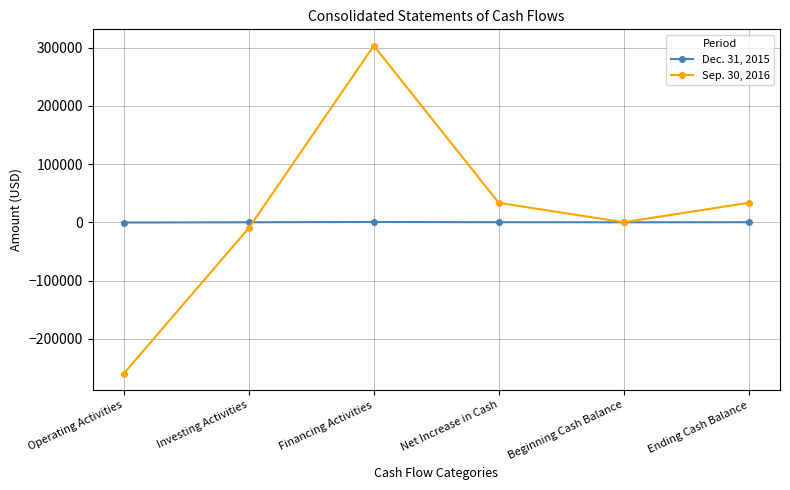

What is the lowest value of the Sep. 30, 2016 series?

-259830